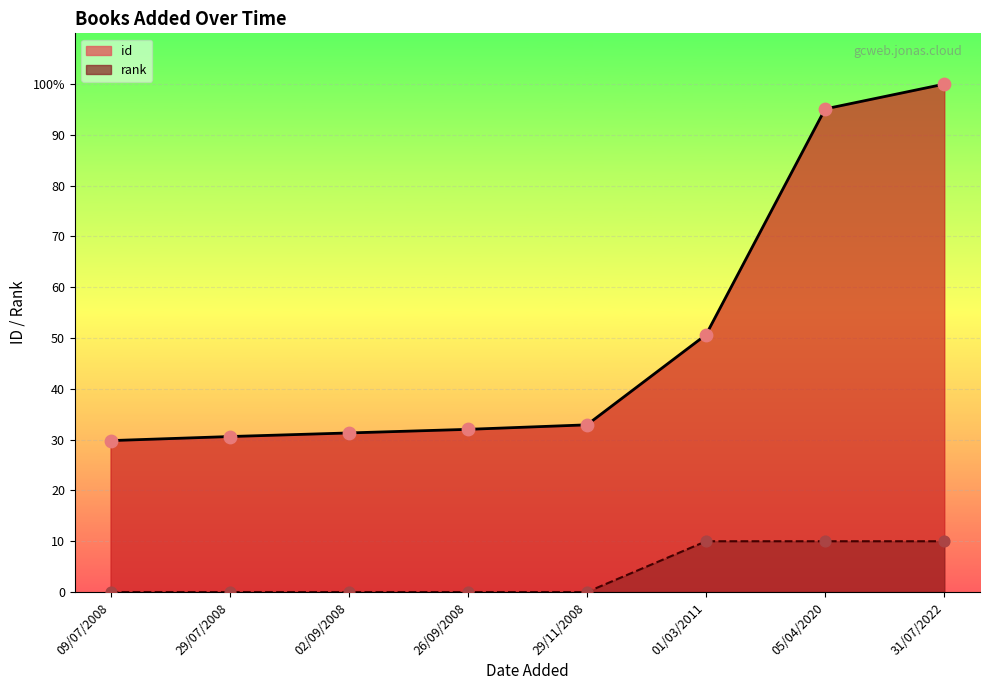

At which category is the sum across all series the highest?

31/07/2022